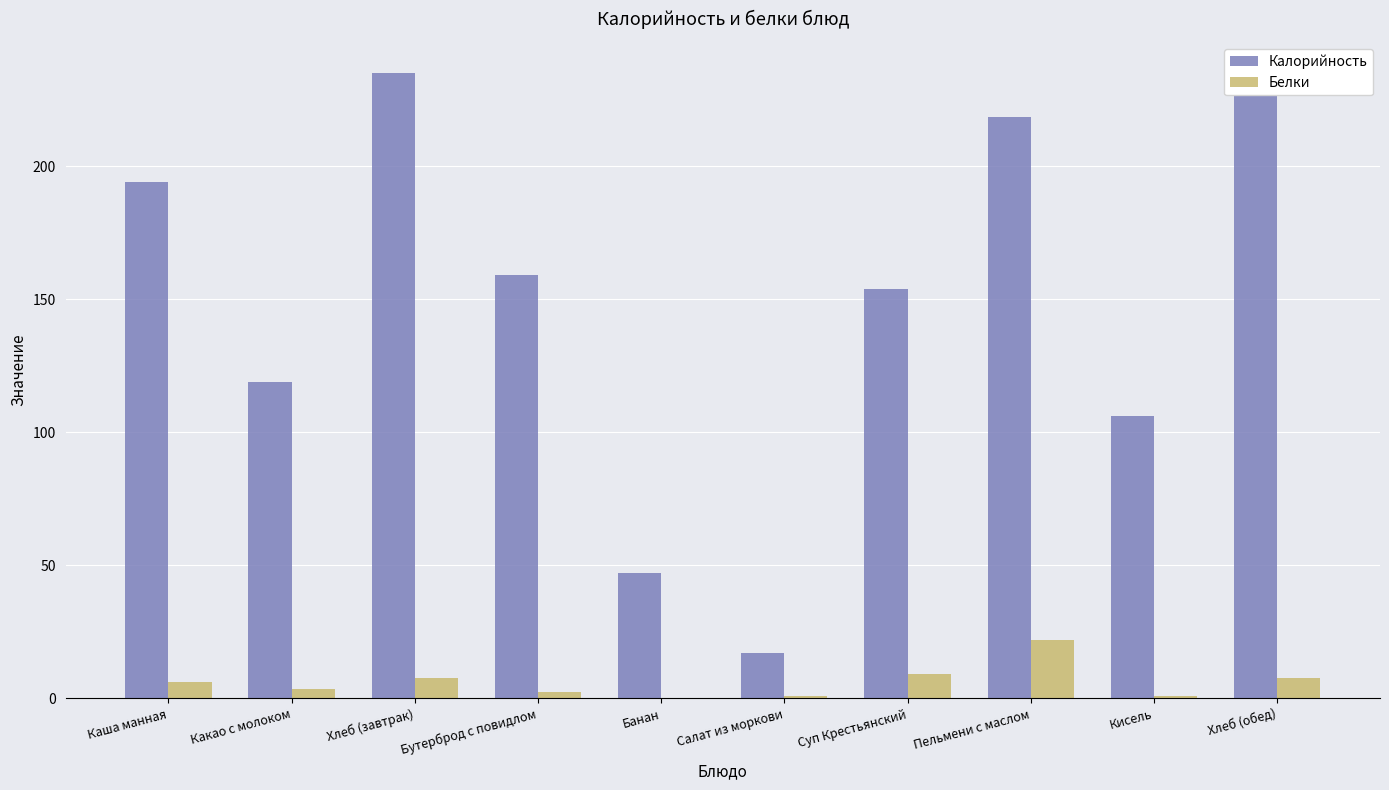

List the labels in order of Белки value, largest first.

Пельмени с маслом, Суп Крестьянский, Хлеб (завтрак), Хлеб (обед), Каша манная, Какао с молоком, Бутерброд с повидлом, Салат из моркови, Кисель, Банан